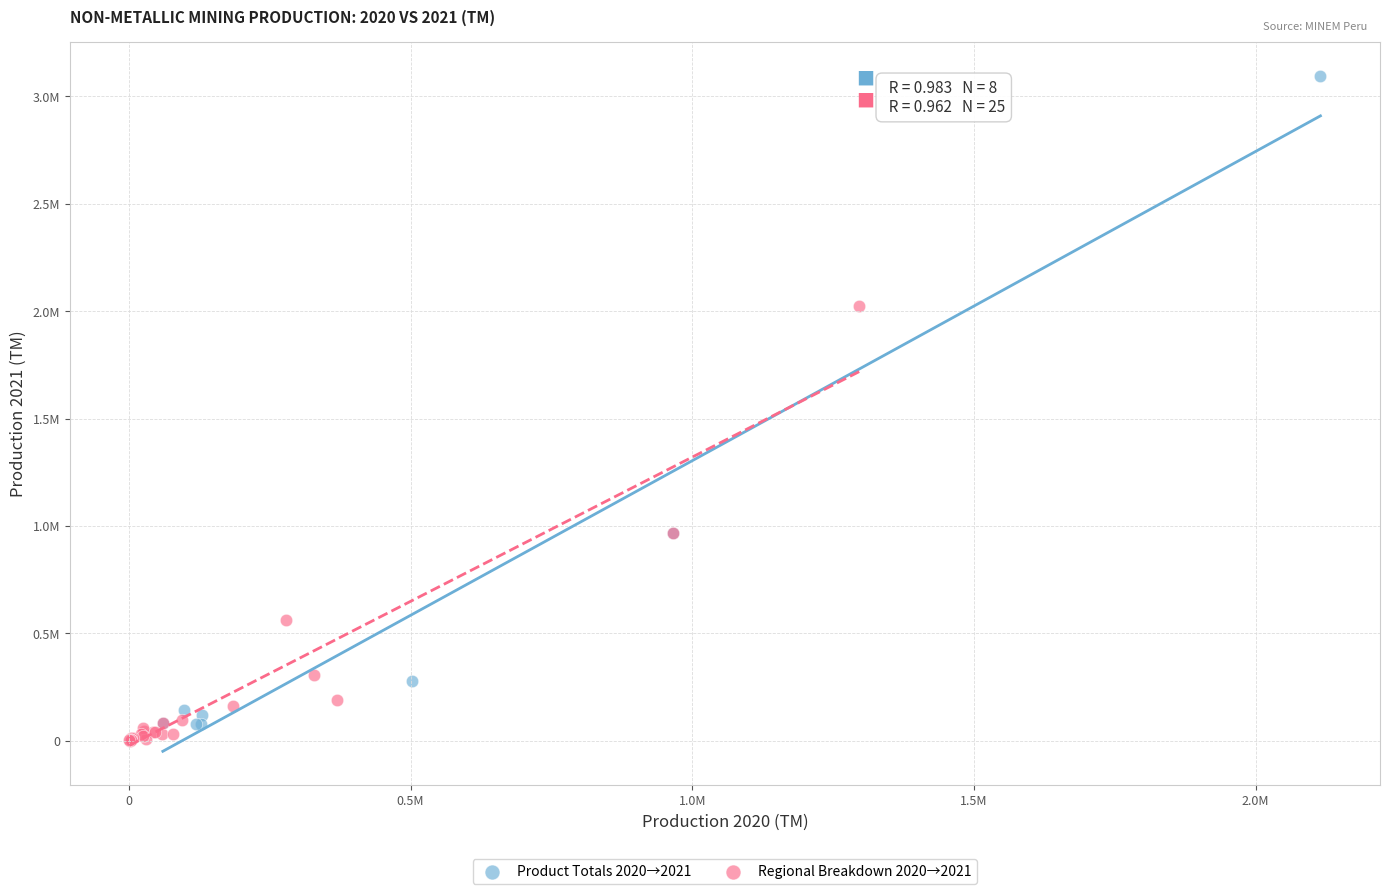

Which series reaches the maximum Y coordinate?

Product Totals 2020→2021